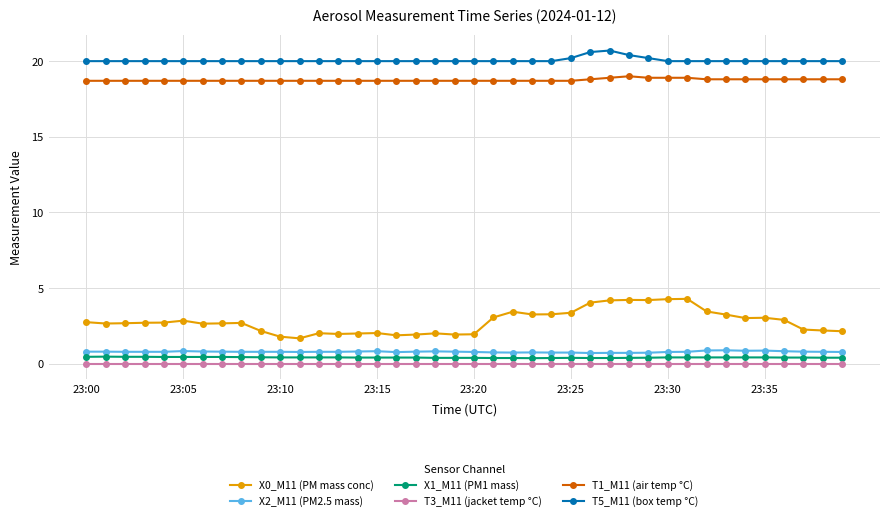

True or false: X1_M11 (PM1 mass) and X2_M11 (PM2.5 mass) cross at least once.

False